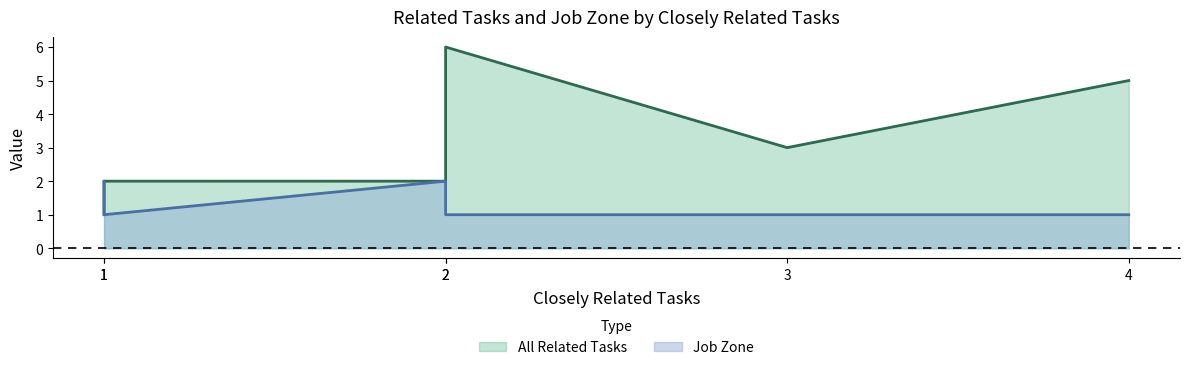

The value of Job Zone at 4 is 2. True or false?

False